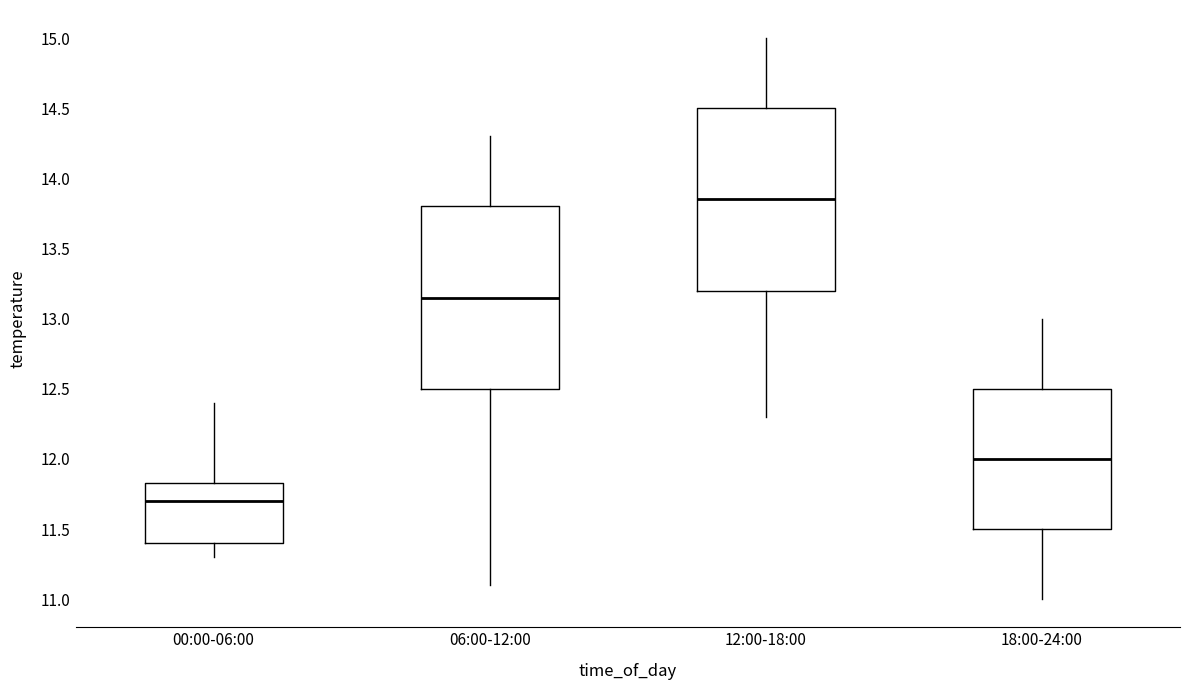

Which box has the highest median line?

12:00-18:00